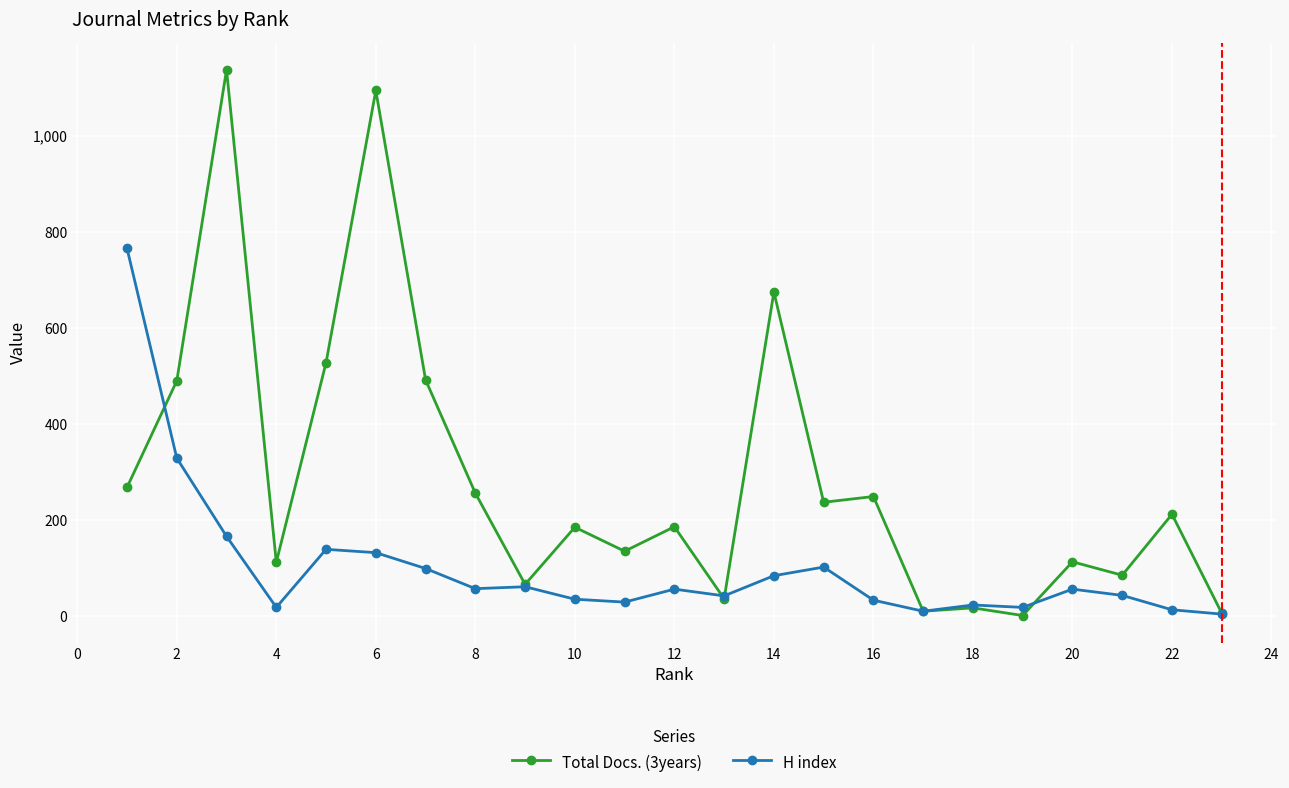

True or false: H index and Total Docs. (3years) cross at least once.

True